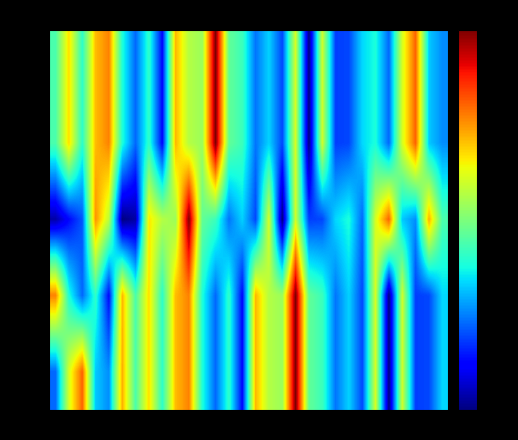

At which category does the chart reach its minimum across all series?

19